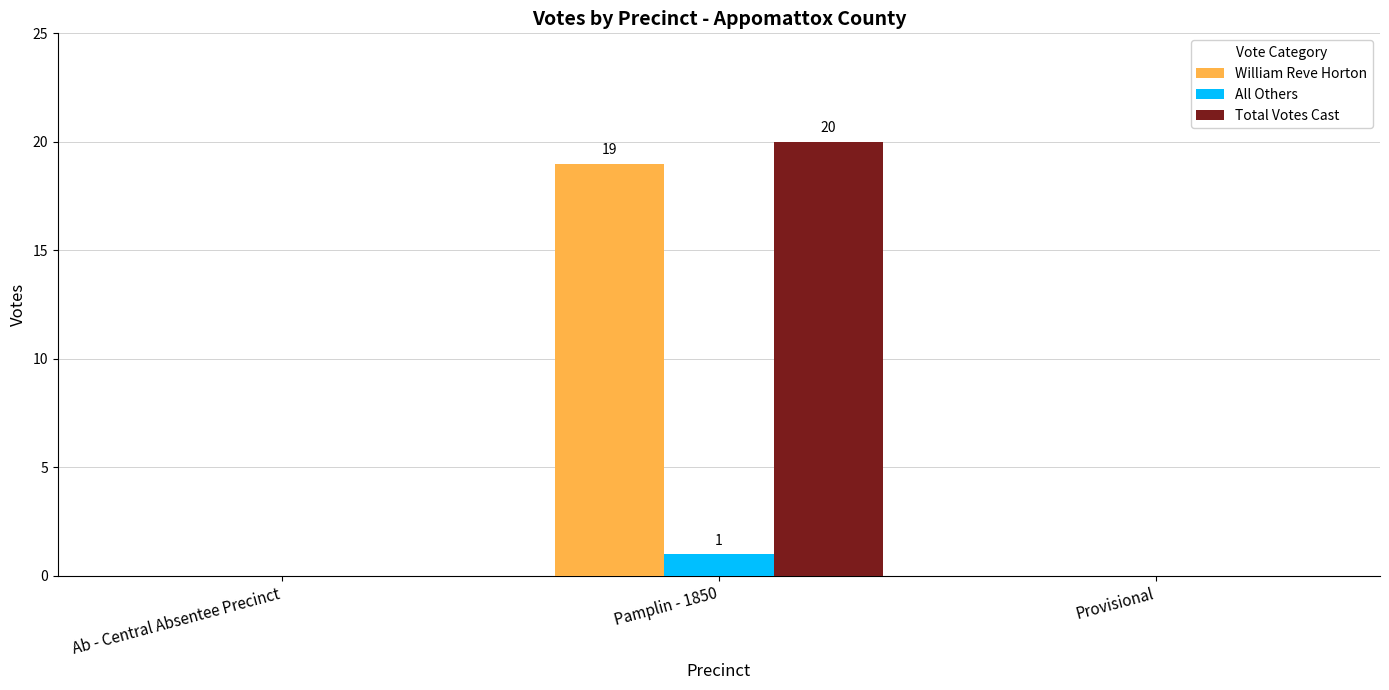

The value of All Others at Ab - Central Absentee Precinct is 0. True or false?

True